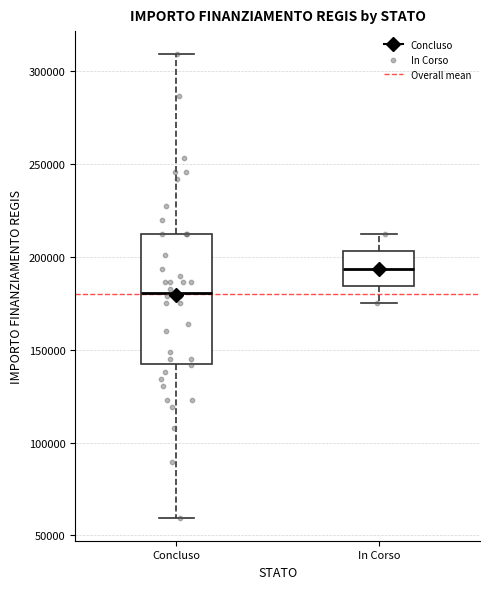

Reading left to right, transcribe this box plot: for each box, give where its median line is, the range the box spans, and where its two whiskers end, as read against the y-axis. The values are not printed on the chart, so give them approximately, as read against the axis.

Concluso: median 180000, box 145000 to 210000, whiskers 60000 to 310000
In Corso: median 195000, box 185000 to 205000, whiskers 175000 to 210000